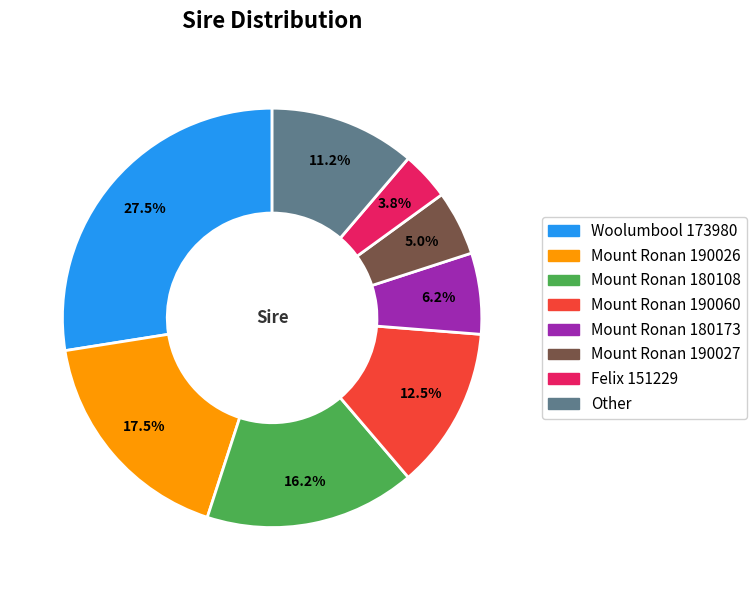

Does any single category account for the majority?

No